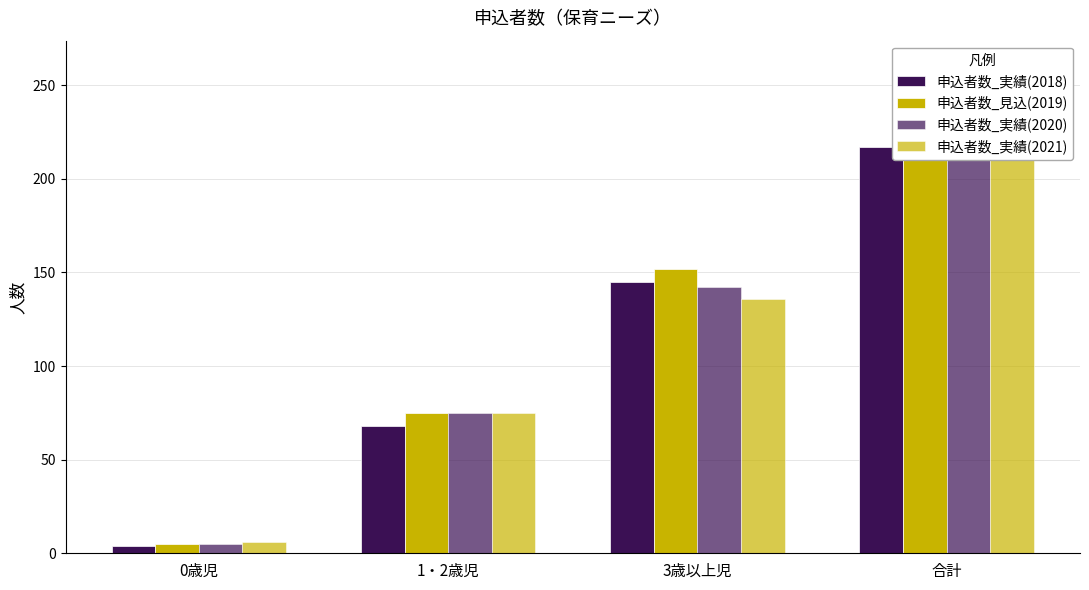

The 申込者数_実績(2020) series shows 17 at 1・2歳児. True or false?

False